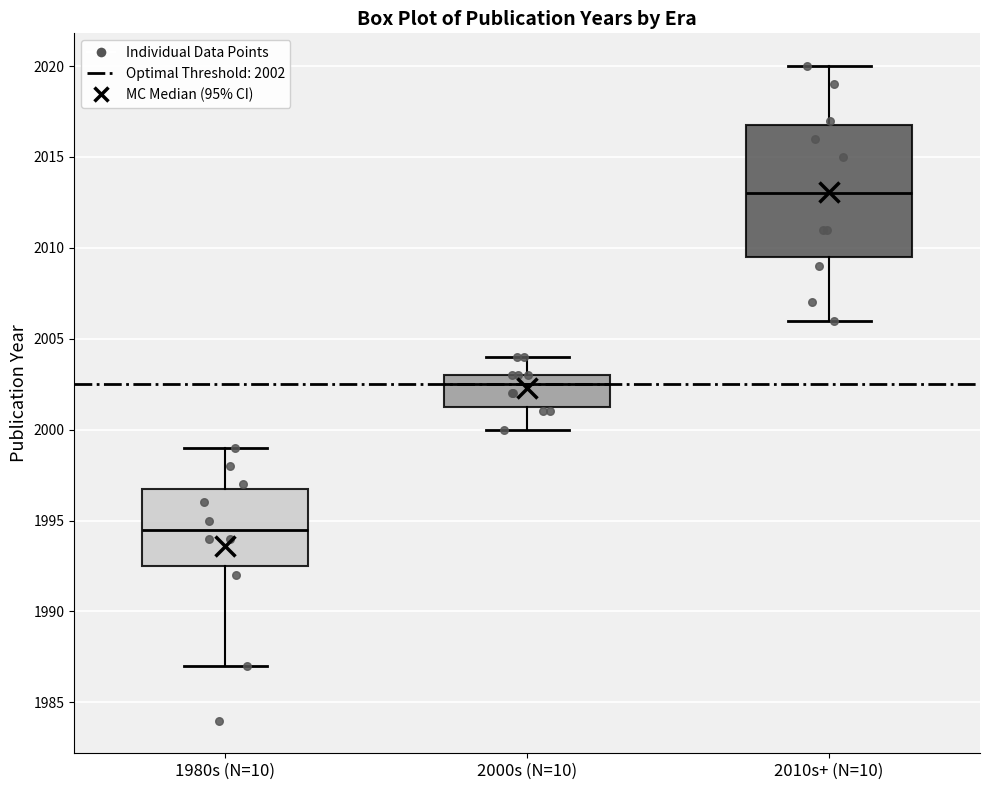

Which box is the tallest, from its lower edge to its upper edge?

2010s+ (N=10)